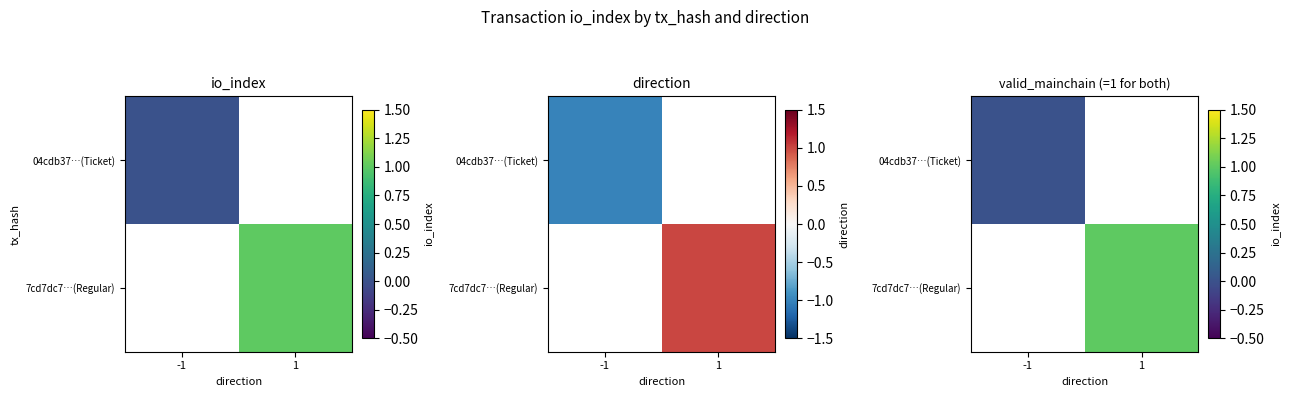

At -1, list the series in order from largest to smallest.

04cdb37…(Ticket), 7cd7dc7…(Regular)